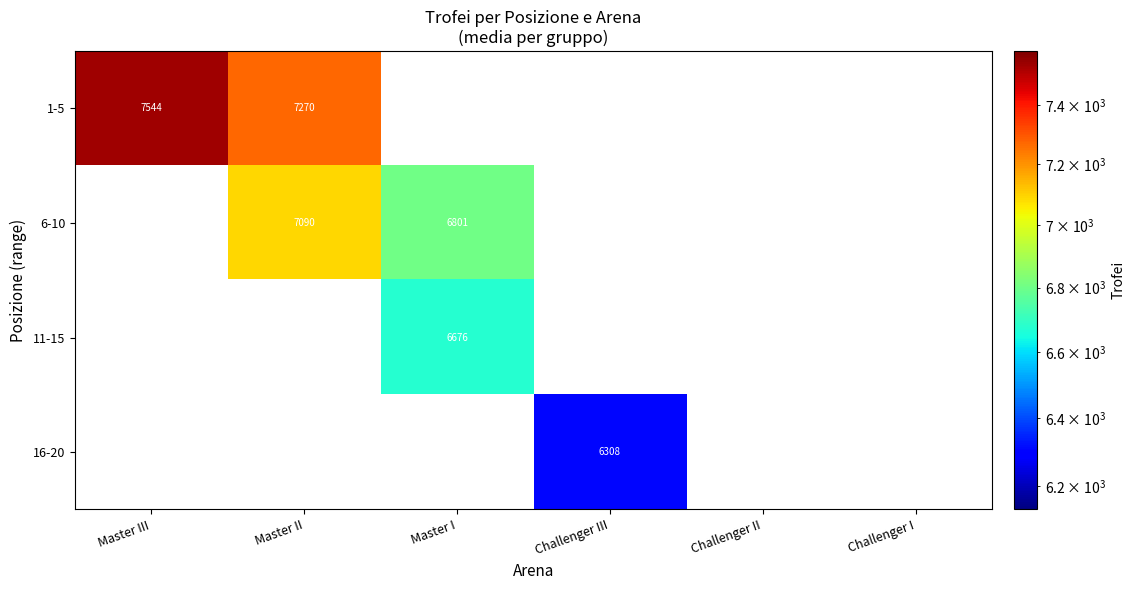

True or false: 1-5 has a value of 4547 at Master III.

False